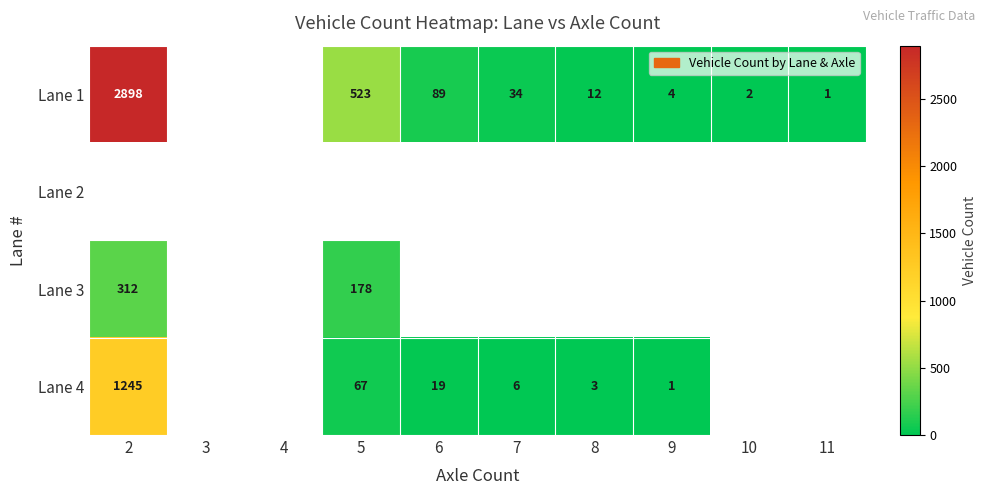

Is it true that Lane 4 equals 3 at 8?

True